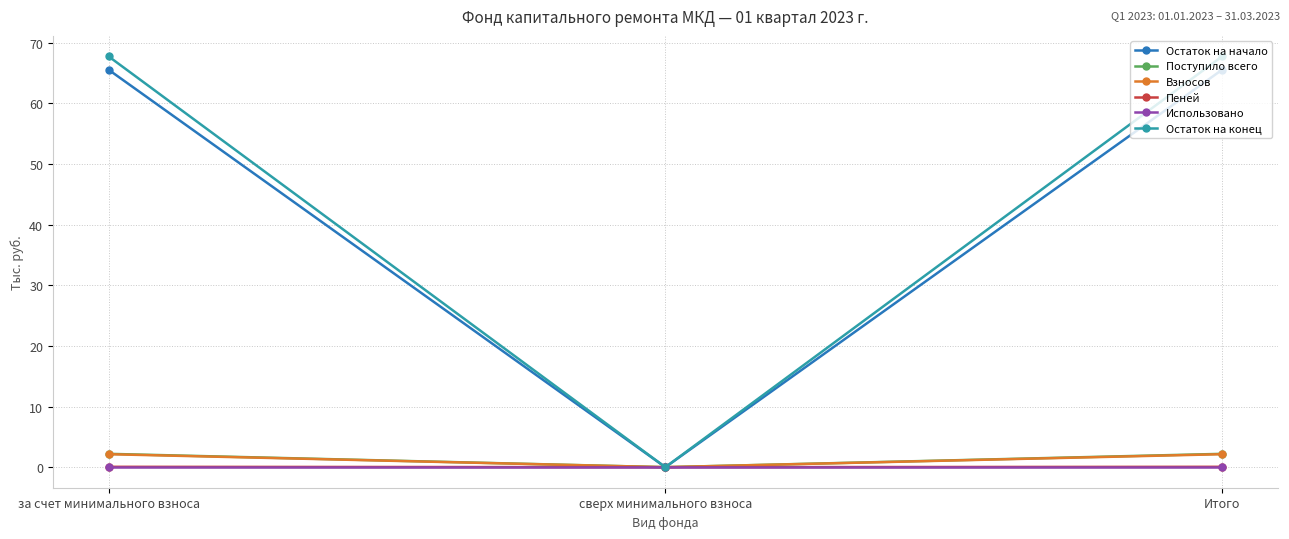

At how many categories does at least one series exceed 22?

2